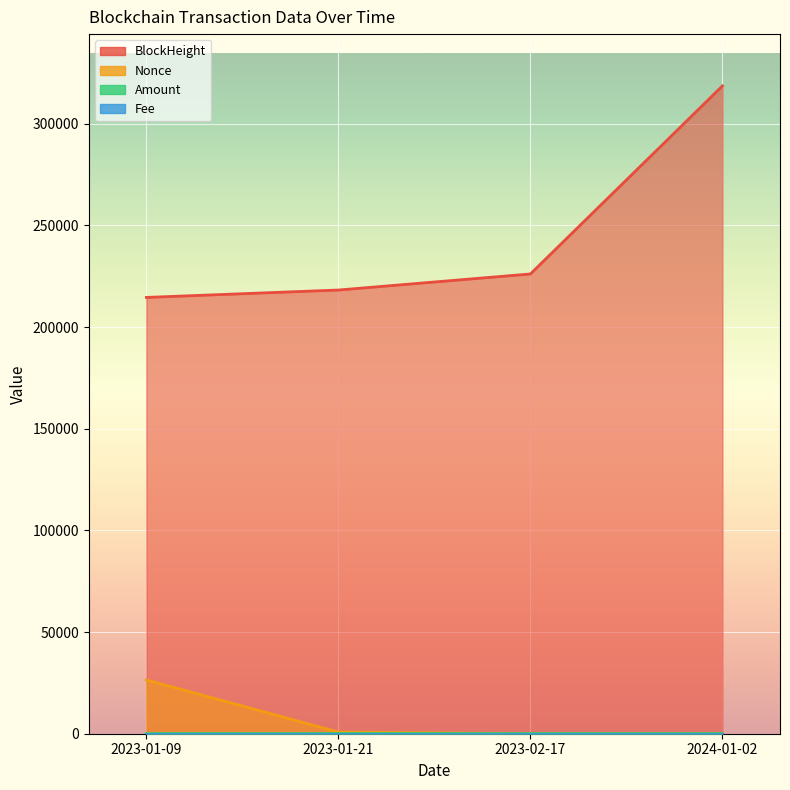

True or false: Fee and Amount cross at least once.

False